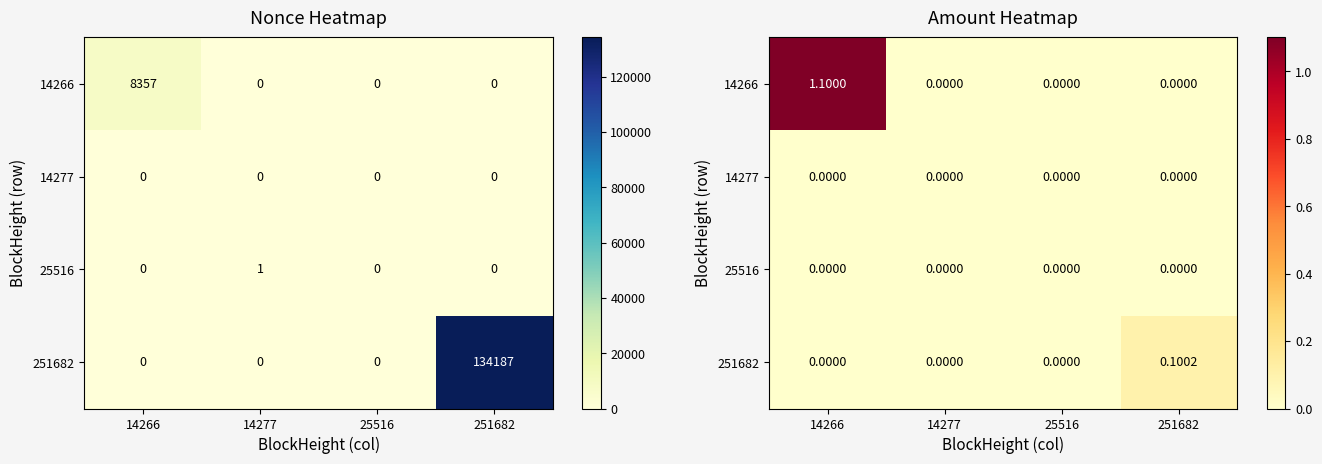

The 14266 series shows 0.7 at 25516. True or false?

False